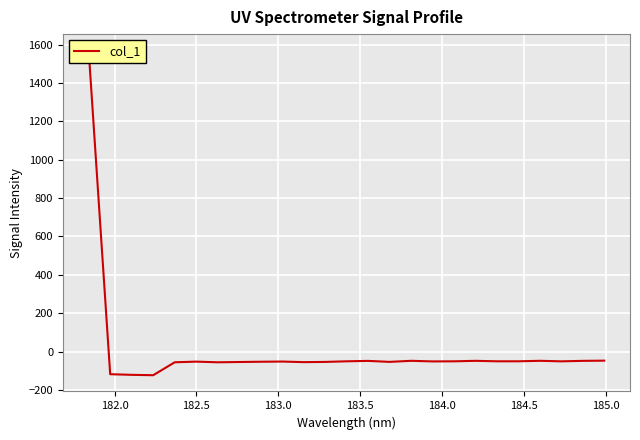

How many negative values are there?

24